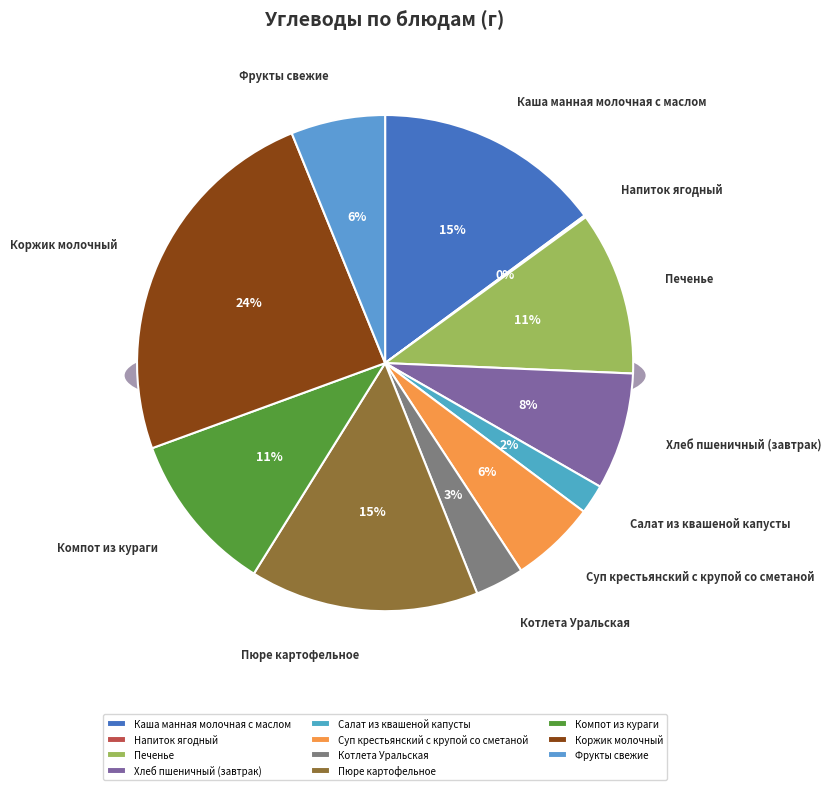

Is it true that Суп крестьянский с крупой со сметаной is 19% of the pie?

False